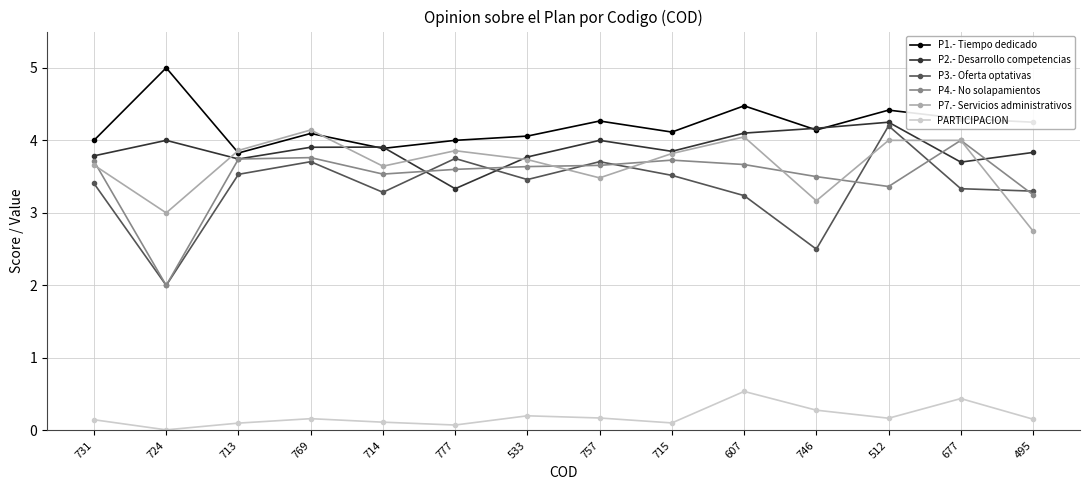

At which label is P2.- Desarrollo competencias closest to 3?

777